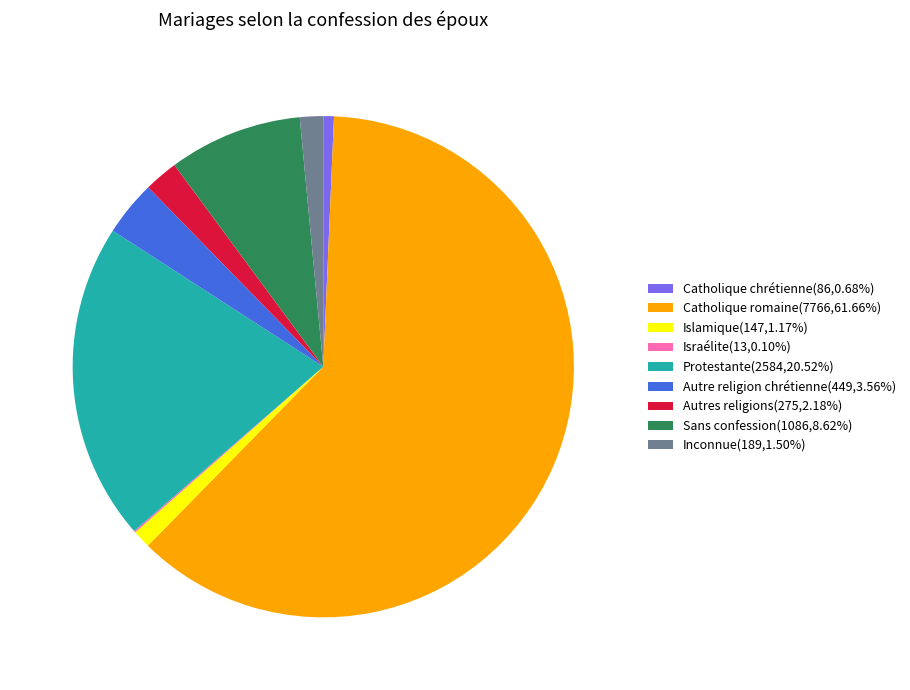

Is Inconnue(189,1.50%) the majority of the pie?

No